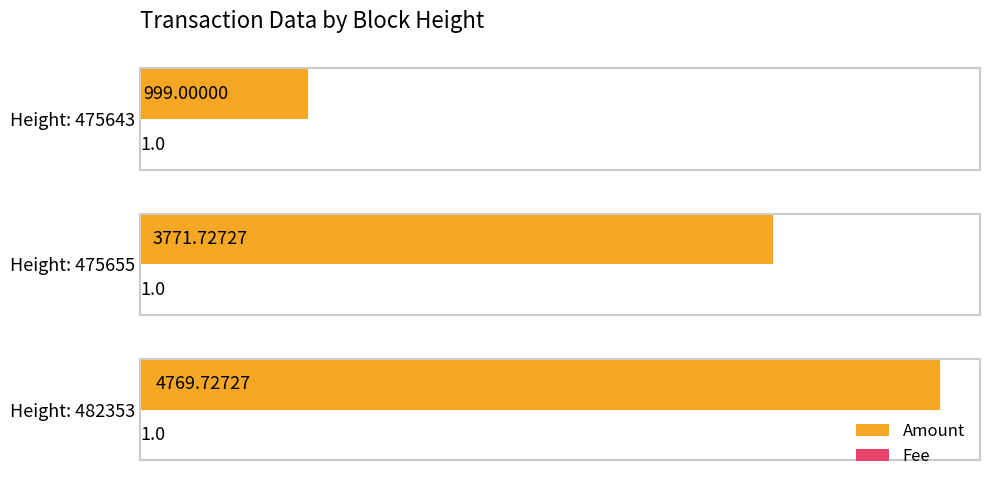

Which series changed the most between Height: 482353 and Height: 475655?

Amount